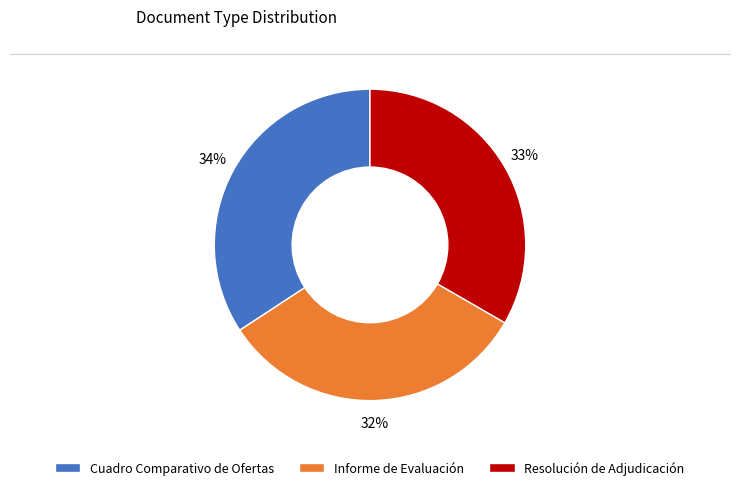

To the nearest percent, what is the difference between the Cuadro Comparativo de Ofertas and Resolución de Adjudicación slice percentages?

1%